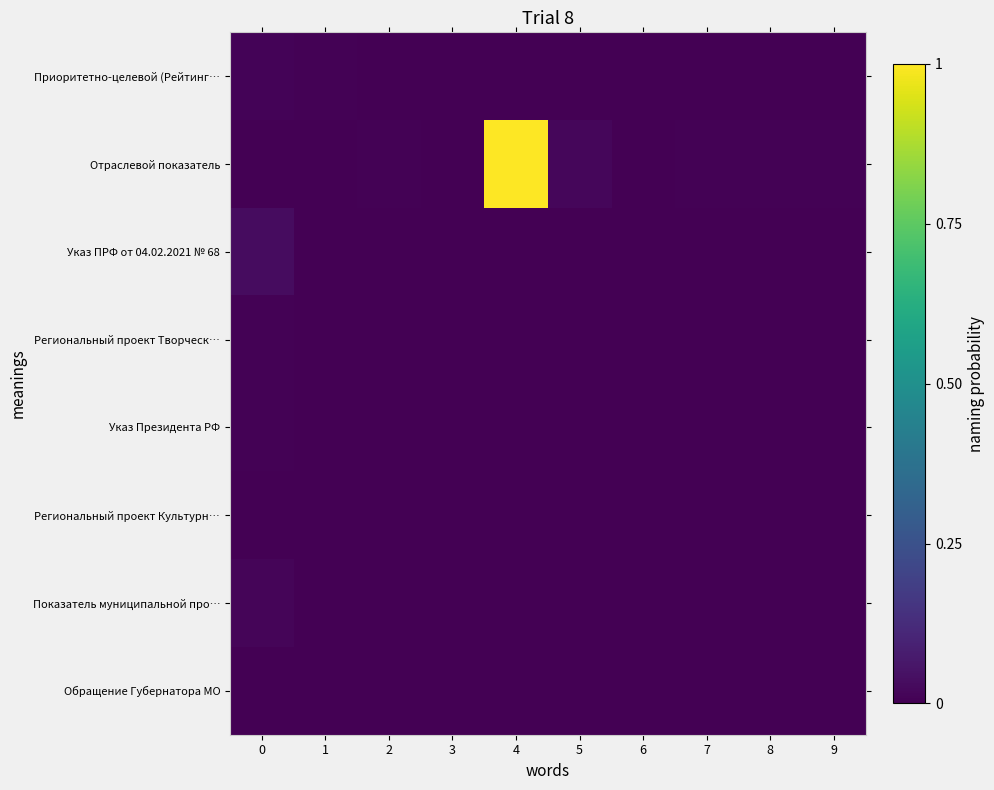

Reading right to left, what are all the values shown in this chart?

Приоритетно-целевой (Рейтинг…: 9=0.0	8=0.0	7=0.0	6=0.0	5=0.0	4=0.0	3=0.0	2=0.0	1=0.0	0=0.0
Отраслевой показатель: 9=0.0	8=0.0	7=0.0	6=0.0	5=0.0	4=1.0	3=0.0	2=0.0	1=0.0	0=0.0
Указ ПРФ от 04.02.2021 № 68: 9=0.0	8=0.0	7=0.0	6=0.0	5=0.0	4=0.0	3=0.0	2=0.0	1=0.0	0=0.0
Региональный проект Творческ…: 9=0.0	8=0.0	7=0.0	6=0.0	5=0.0	4=0.0	3=0.0	2=0.0	1=0.0	0=0.0
Указ Президента РФ: 9=0.0	8=0.0	7=0.0	6=0.0	5=0.0	4=0.0	3=0.0	2=0.0	1=0.0	0=0.0
Региональный проект Культурн…: 9=0.0	8=0.0	7=0.0	6=0.0	5=0.0	4=0.0	3=0.0	2=0.0	1=0.0	0=0.0
Показатель муниципальной про…: 9=0.0	8=0.0	7=0.0	6=0.0	5=0.0	4=0.0	3=0.0	2=0.0	1=0.0	0=0.0
Обращение Губернатора МО: 9=0.0	8=0.0	7=0.0	6=0.0	5=0.0	4=0.0	3=0.0	2=0.0	1=0.0	0=0.0